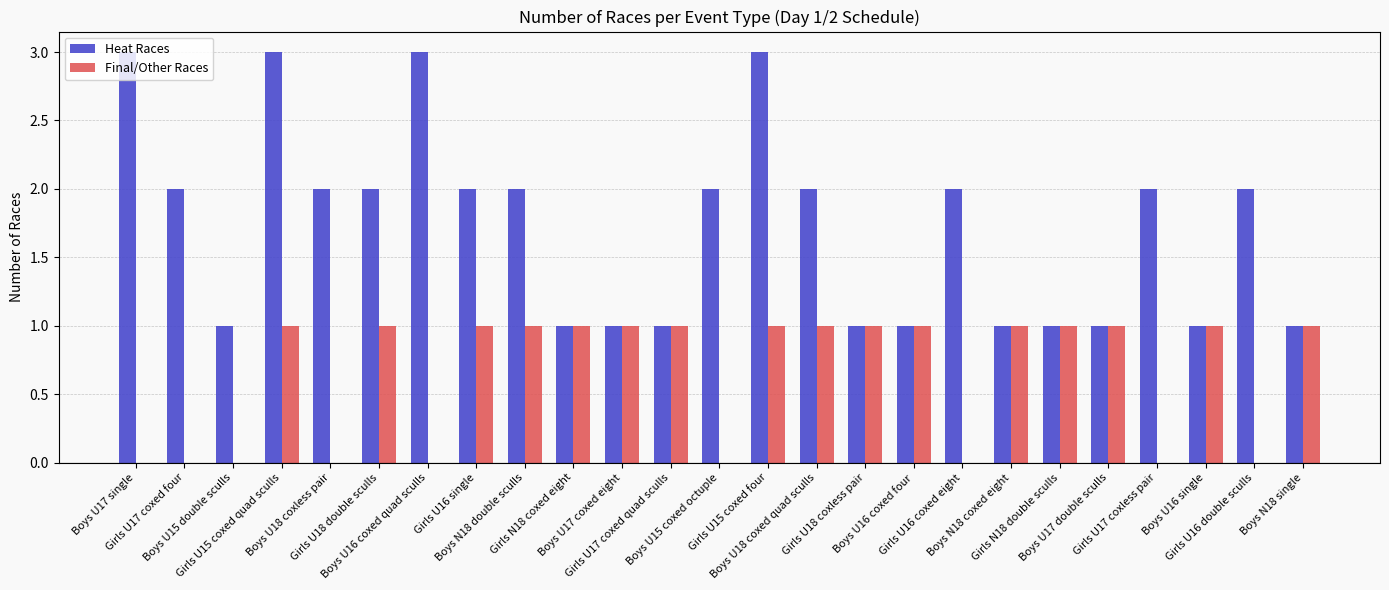

Which series has the largest range (max minus min)?

Heat Races